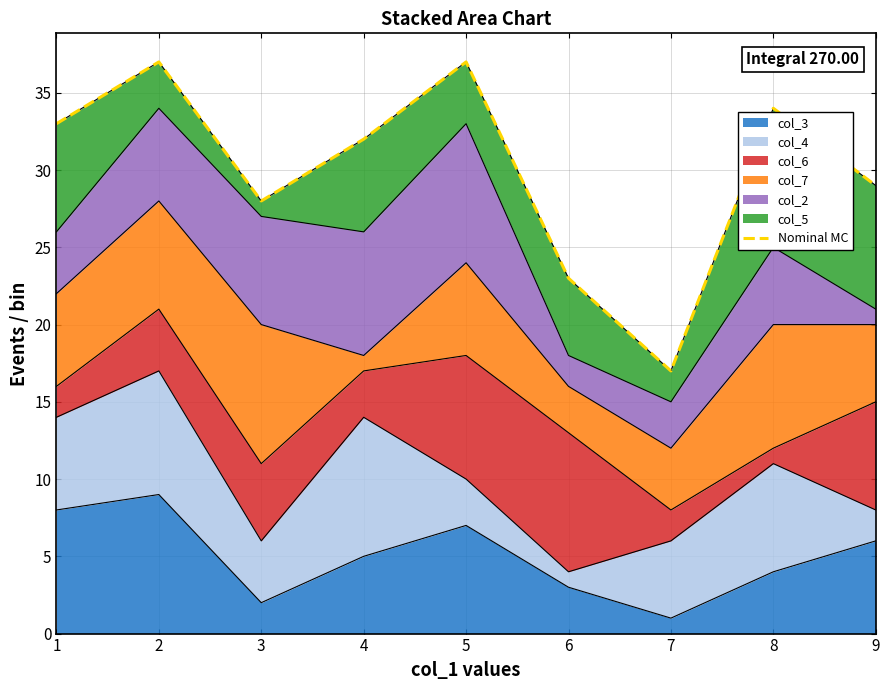

What is the value of the 9th point from the left?

29